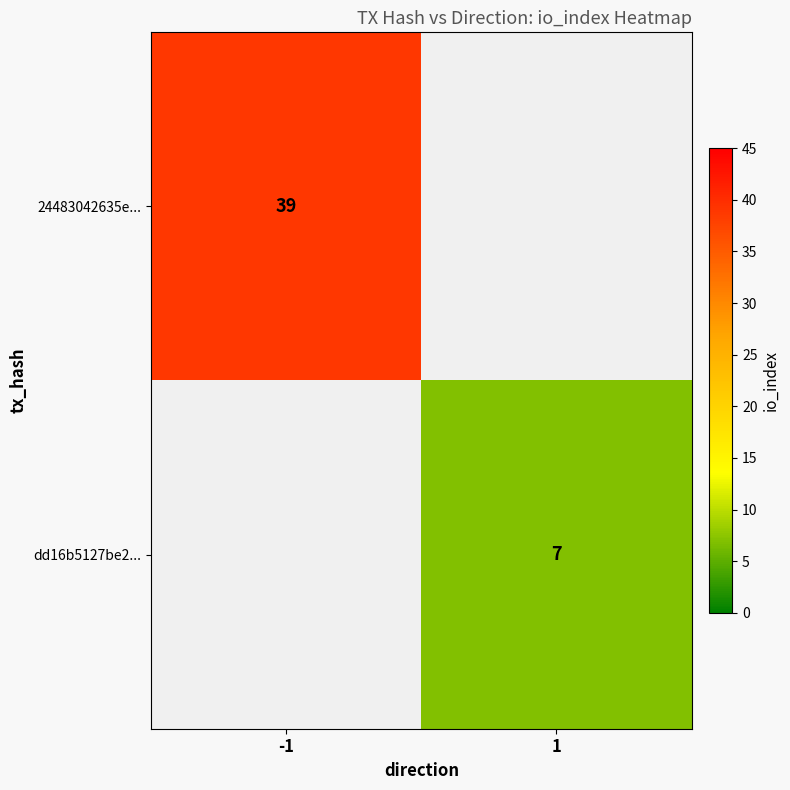

True or false: dd16b5127be2... has a value of 11 at 1.

False